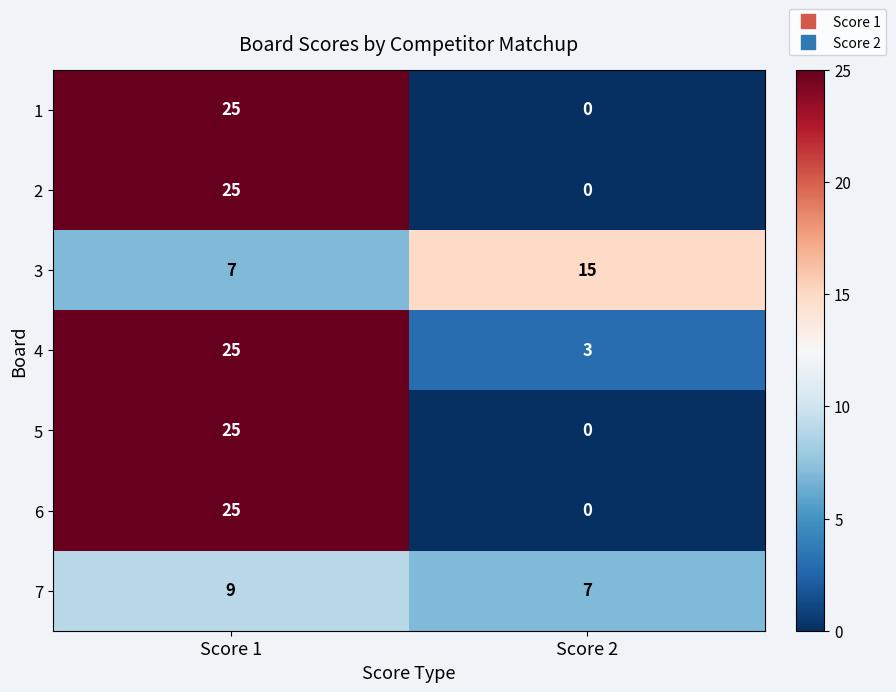

List the labels in order of 4 value, smallest first.

Score 2, Score 1